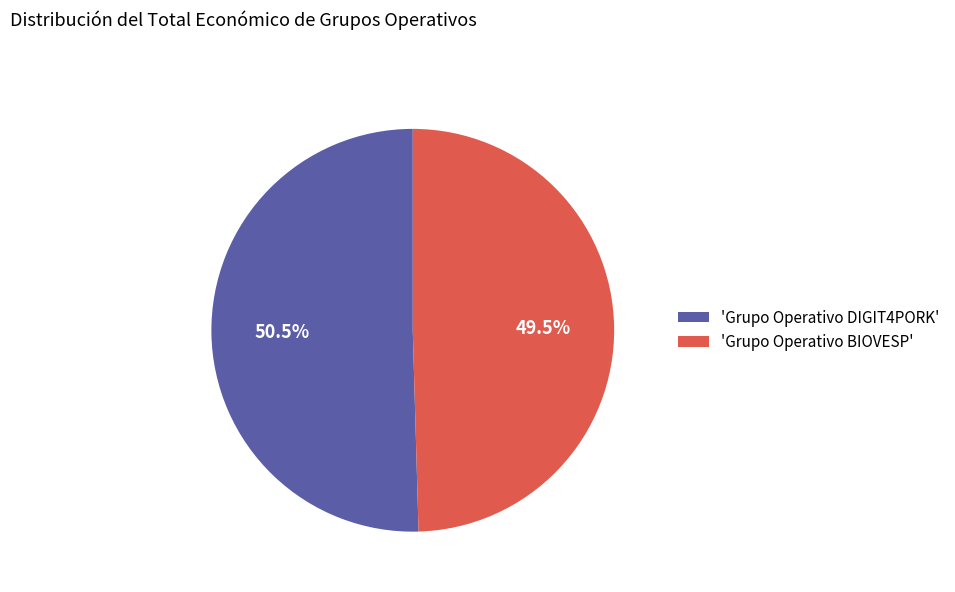

Which category accounts for the majority?

'Grupo Operativo DIGIT4PORK'